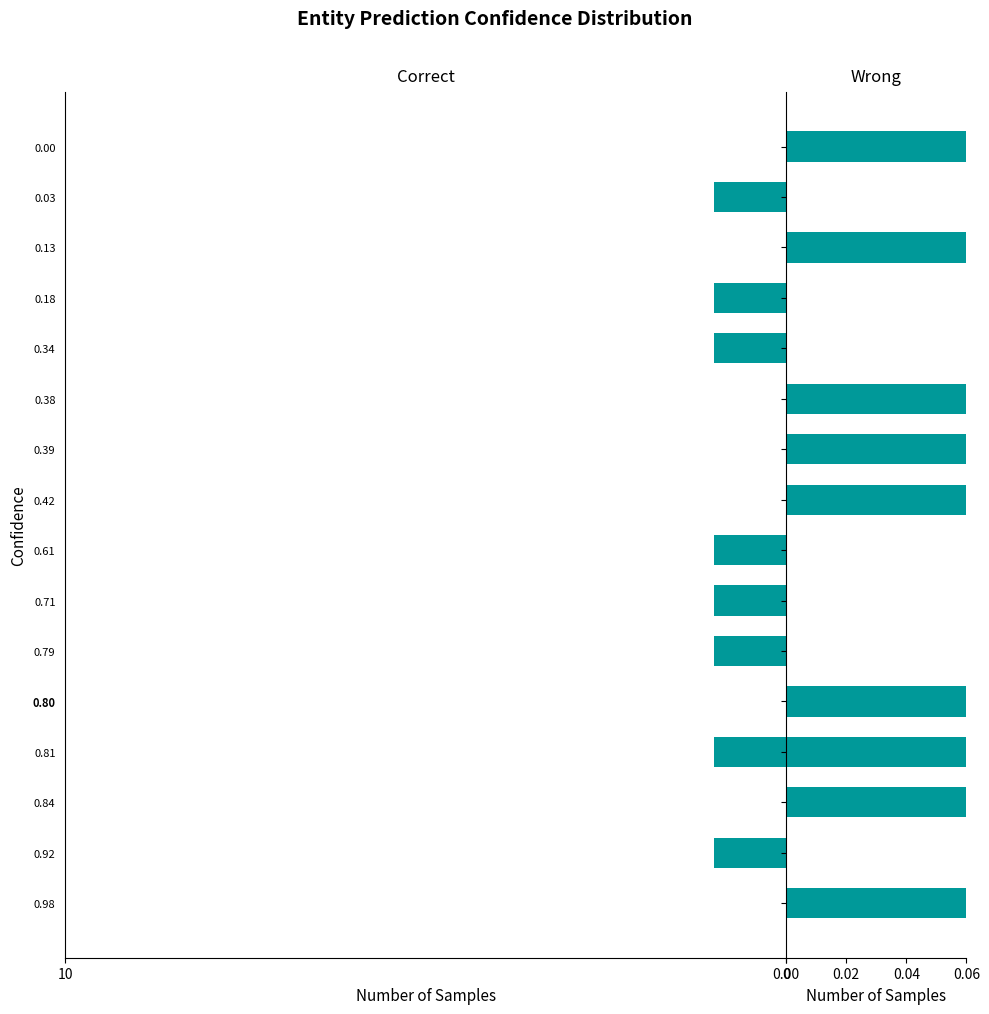

What is the difference between the Wrong values at 4 and 7?

1